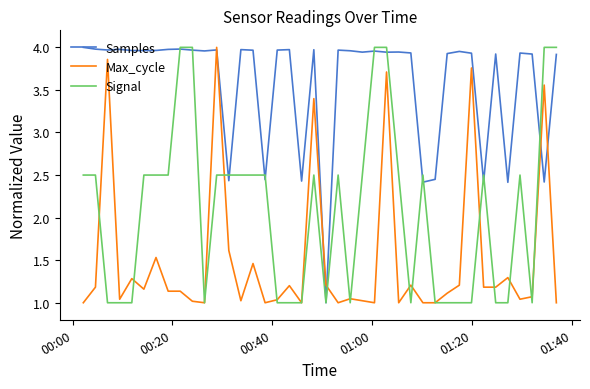

How many distinct data groups are displayed?

3